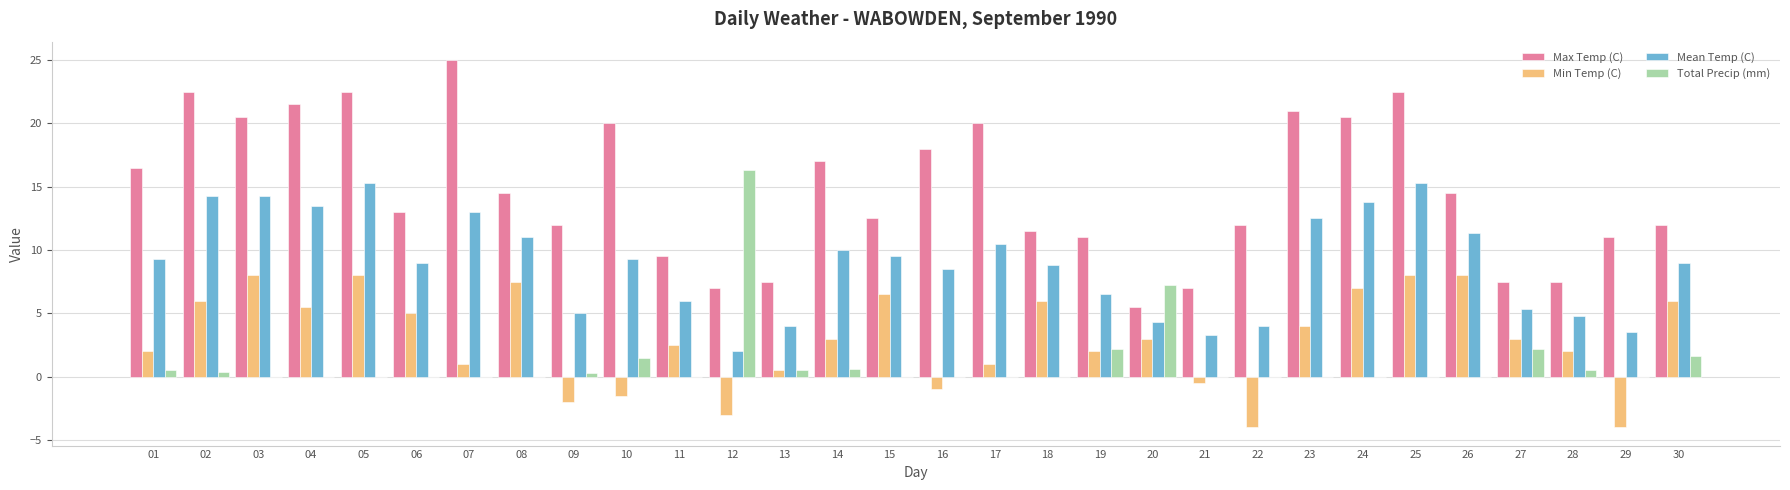

Which series has the largest total across all categories?

Max Temp (C)